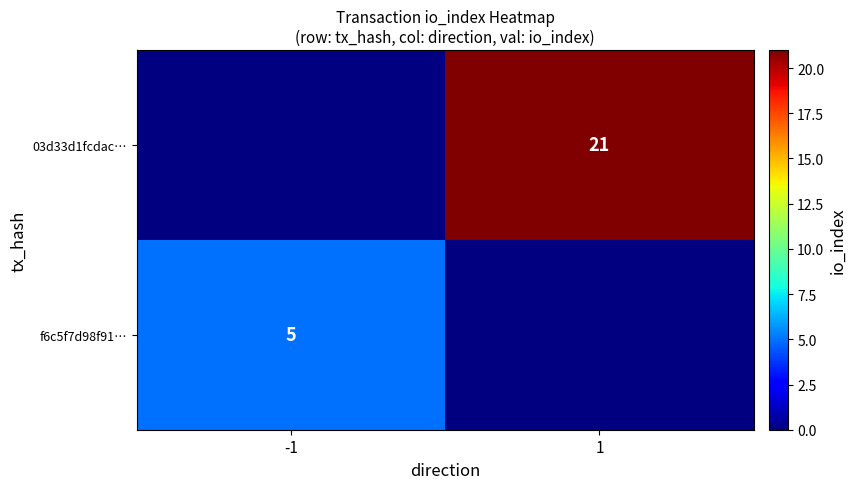

True or false: 03d33d1fcdac… has a value of 37 at 1.

False